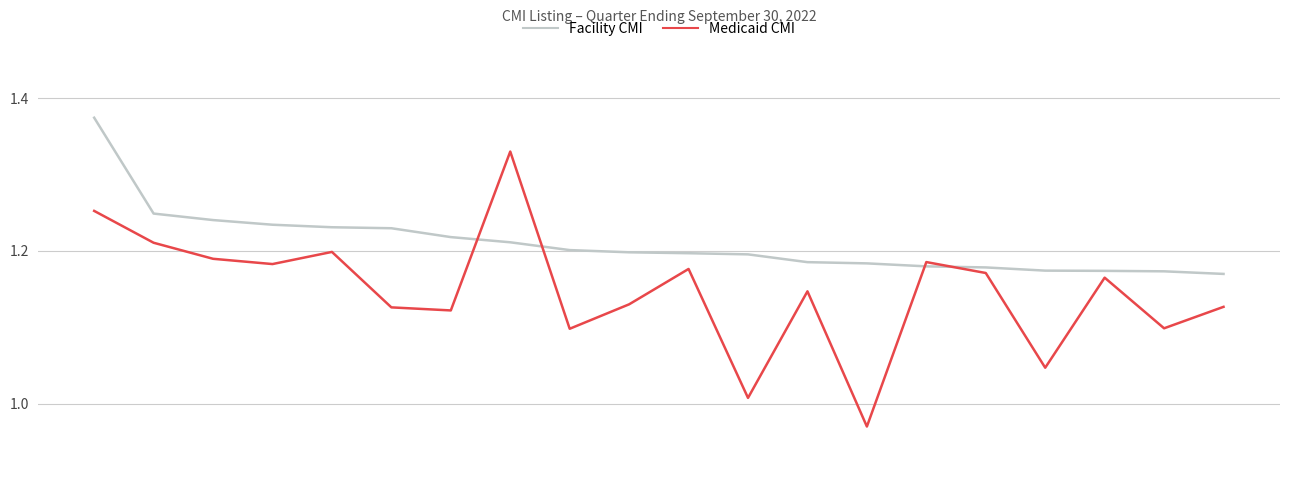

Does the chart display data point markers on the line(s)?

No